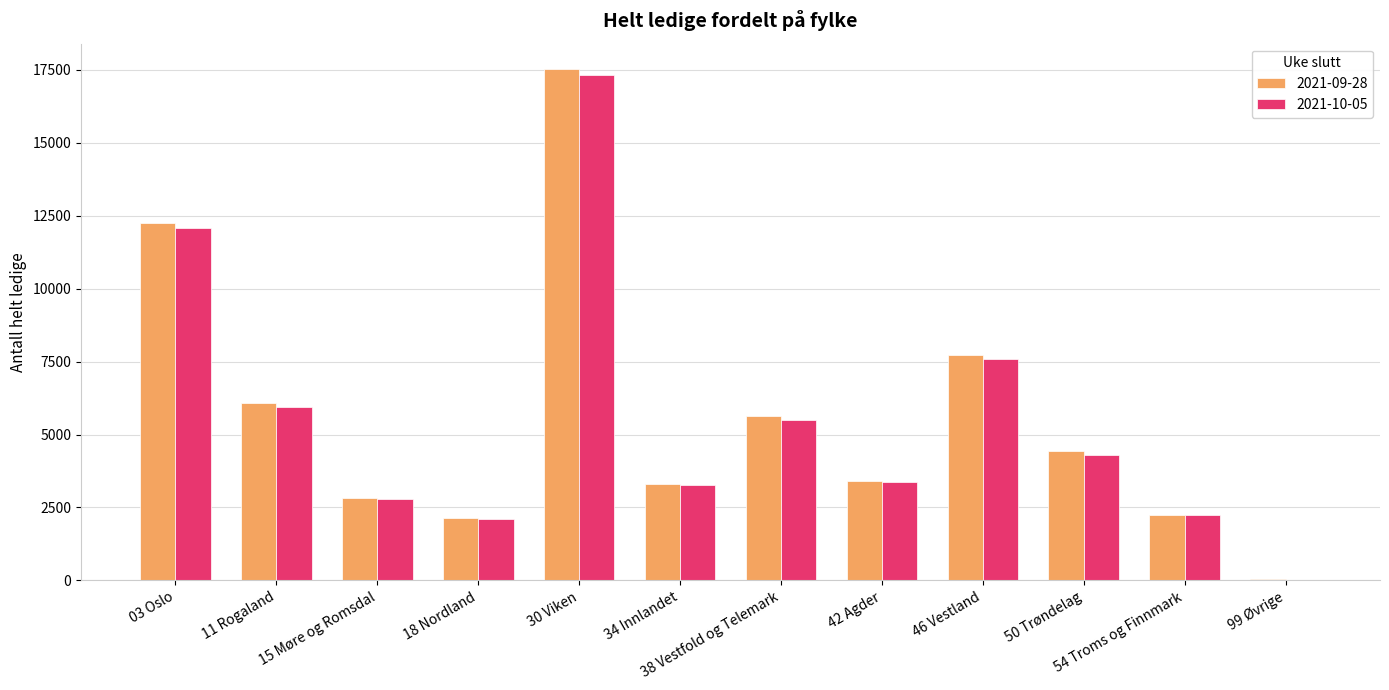

What is the difference between the 2021-10-05 values at 42 Agder and 03 Oslo?

8711